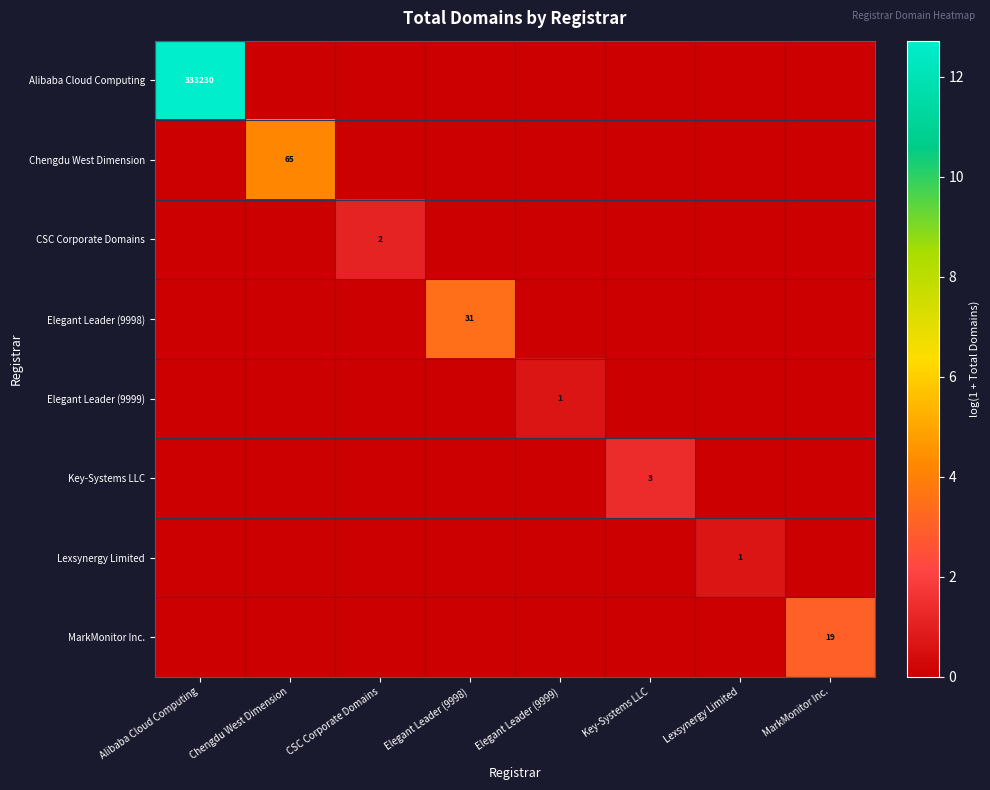

The CSC Corporate Domains series shows 0.0 at Chengdu West Dimension. True or false?

True